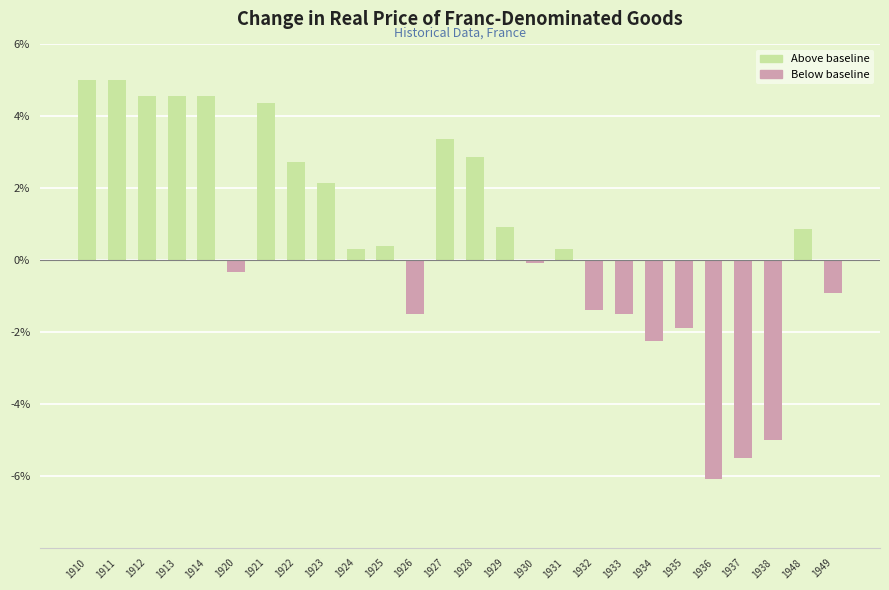

What is the difference between the second highest and second lowest values?

10.5